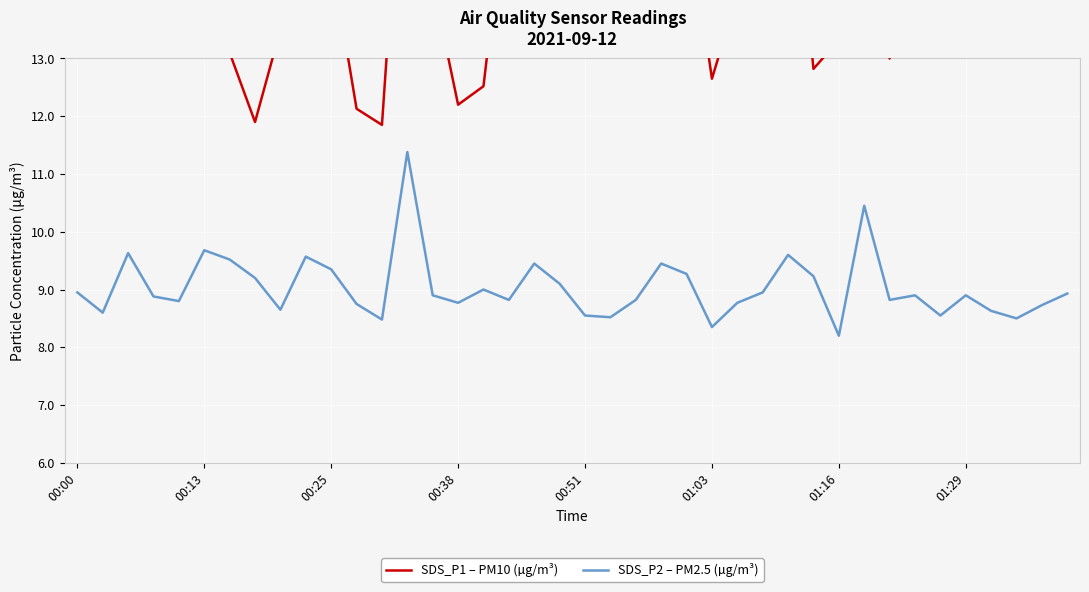

At which category is the sum across all series the highest?

13